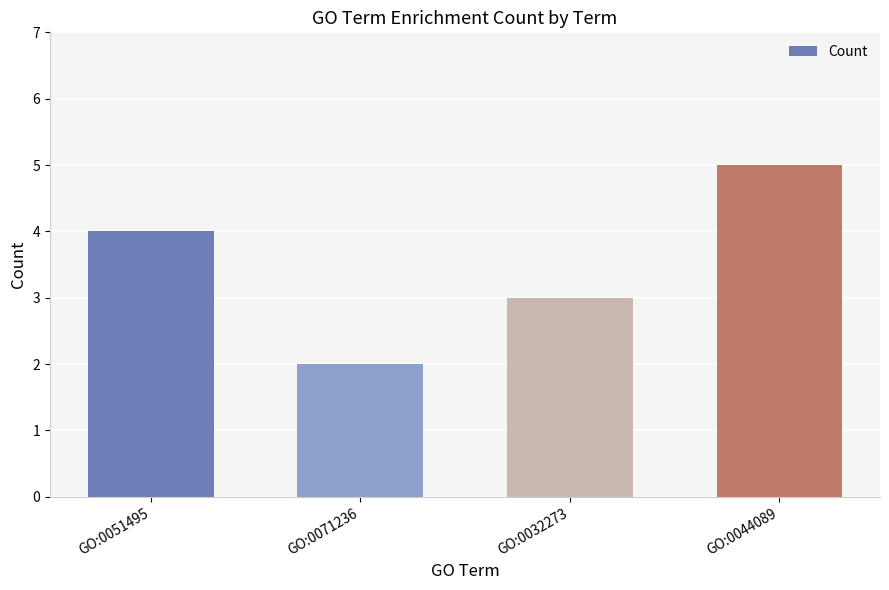

Does the chart contain any negative values?

No